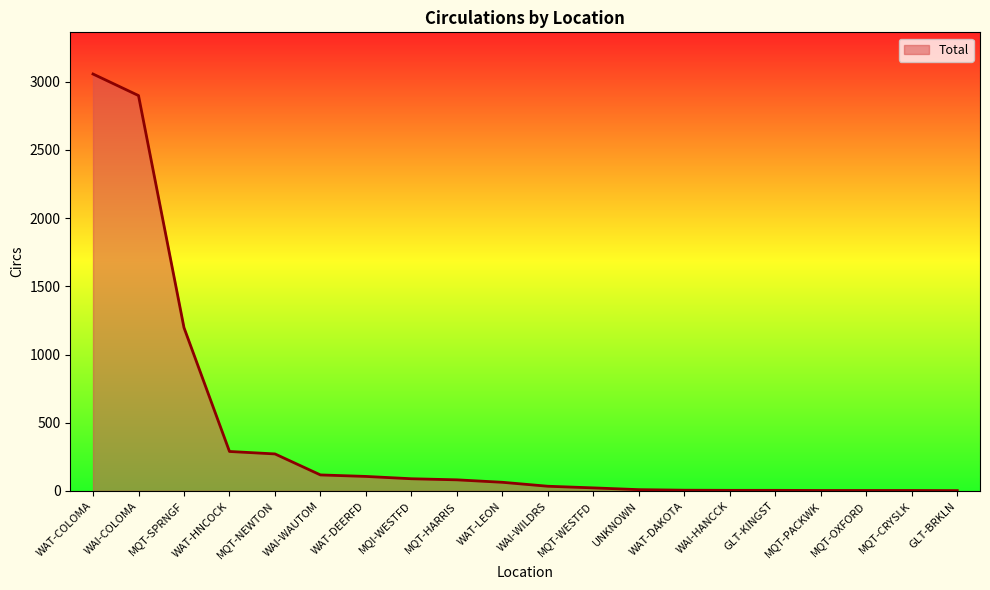

At which label is the value closest to 1529?

MQT-SPRNGF